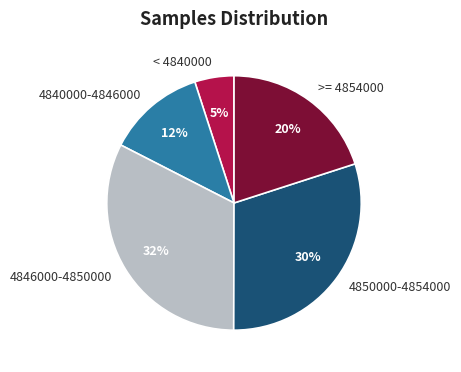

True or false: 4846000-4850000 accounts for 32% of the total.

True